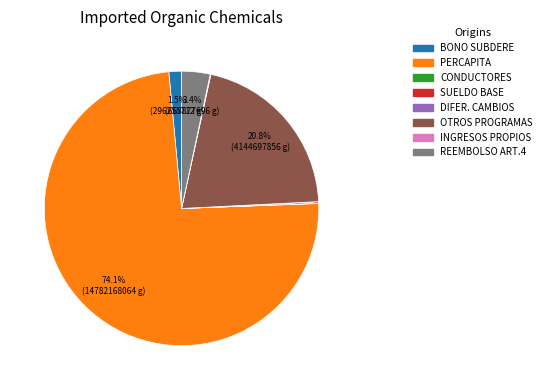

Does any single category account for the majority?

Yes